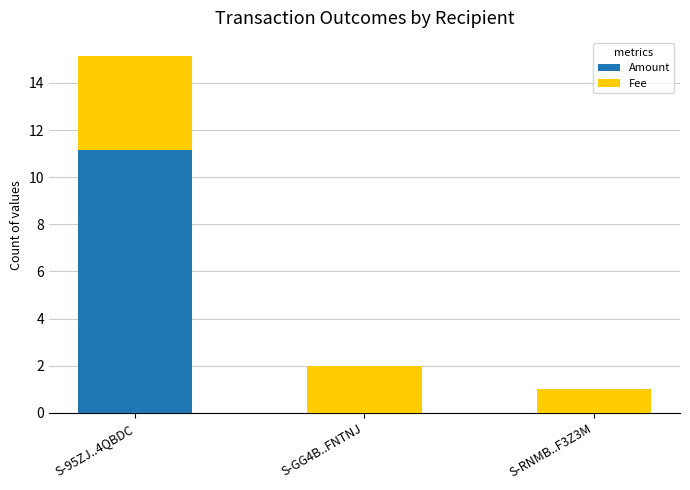

At which category is the sum across all series the highest?

S-95ZJ..4QBDC